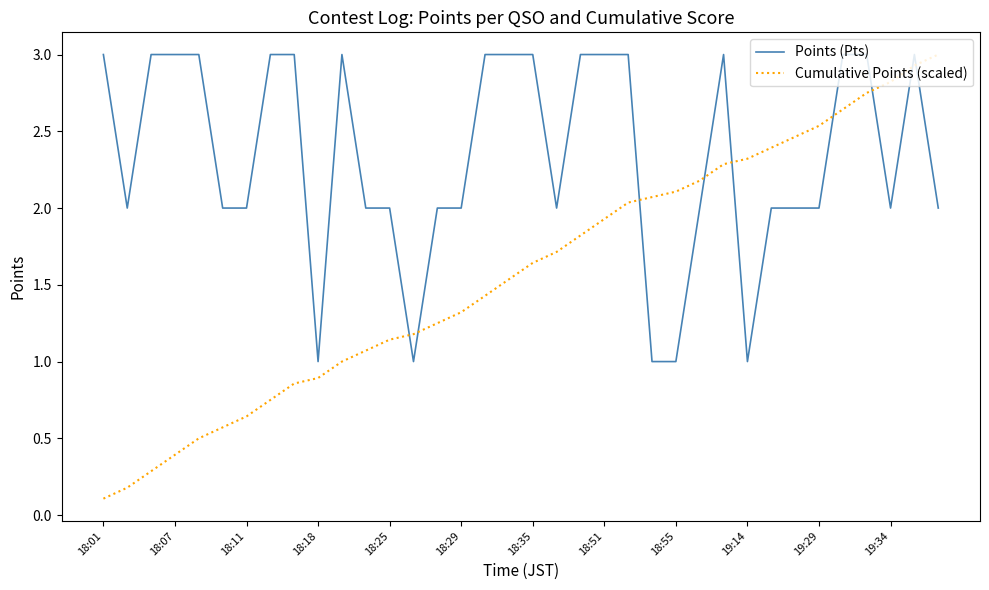

List the series in order of their overall mean, lowest first.

Cumulative Points (scaled), Points (Pts)